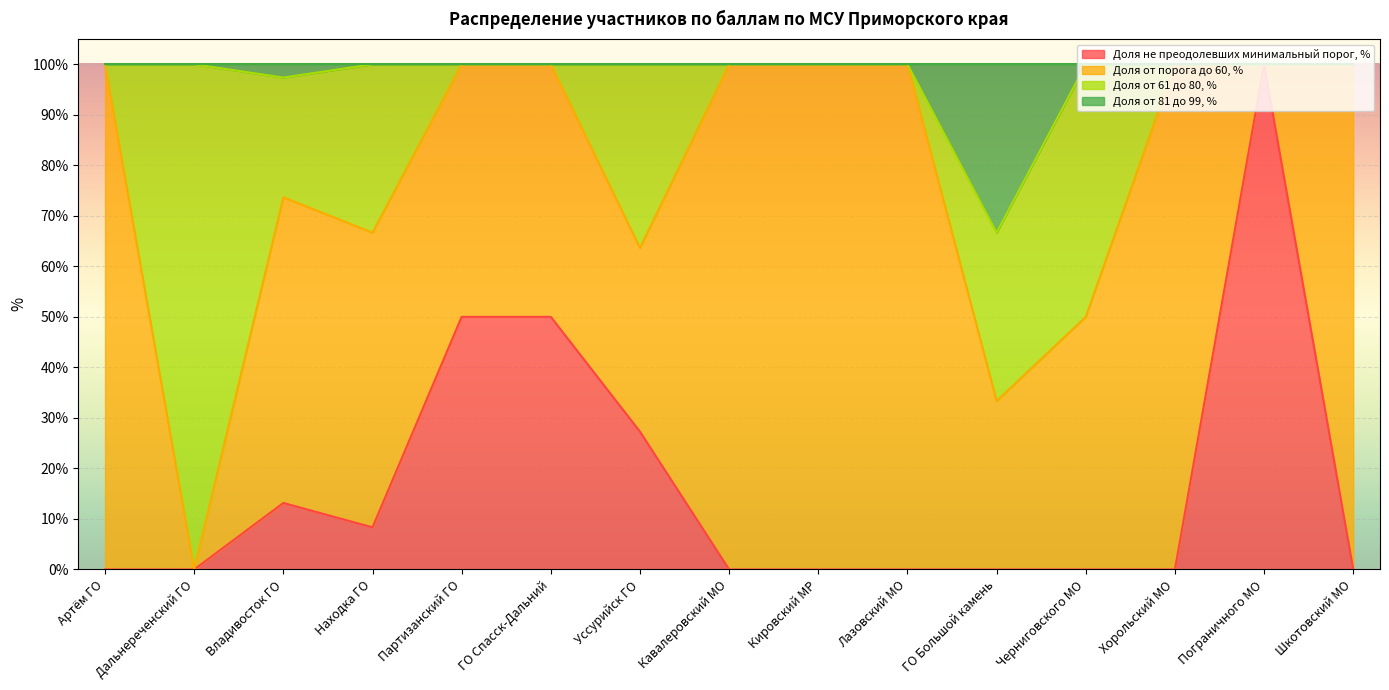

The value of Доля не преодолевших минимальный порог, % at ГО Спасск-Дальний is 50.0. True or false?

True